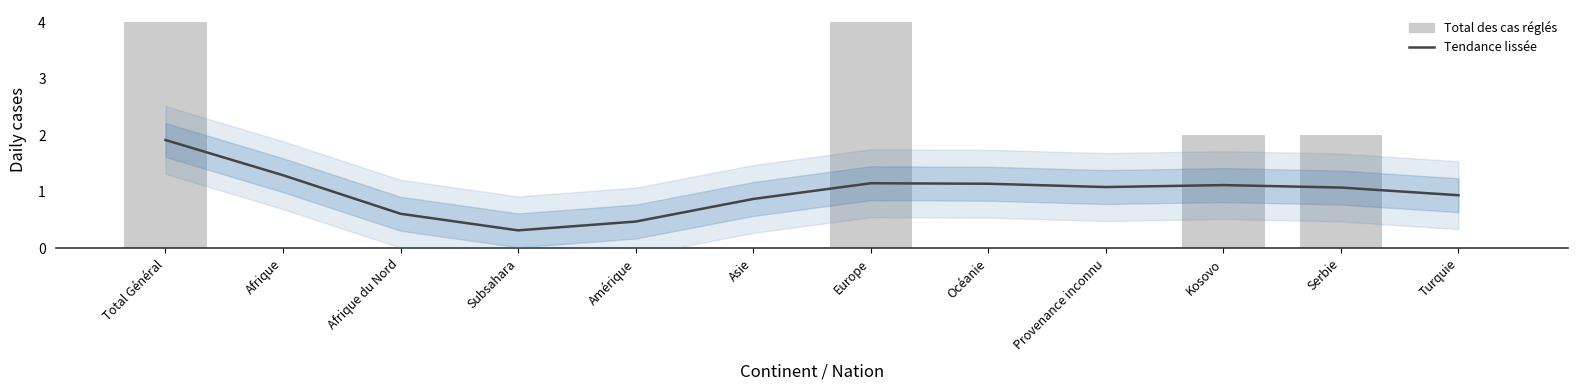

What is the average value of the Total des cas réglés series?

1.0